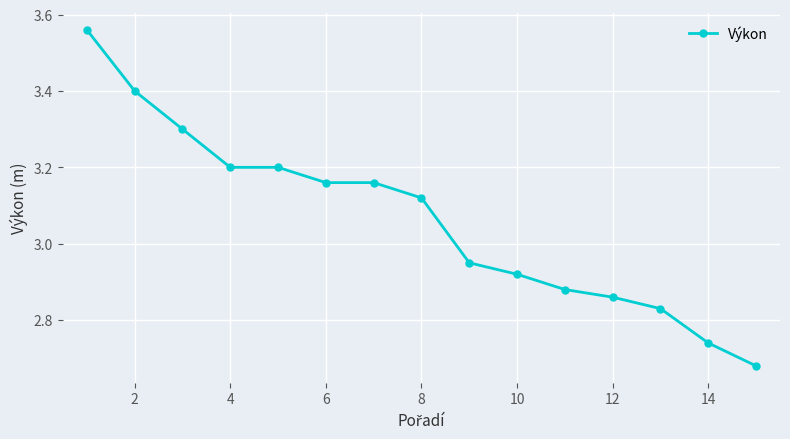

What is the sum of all values?

46.0